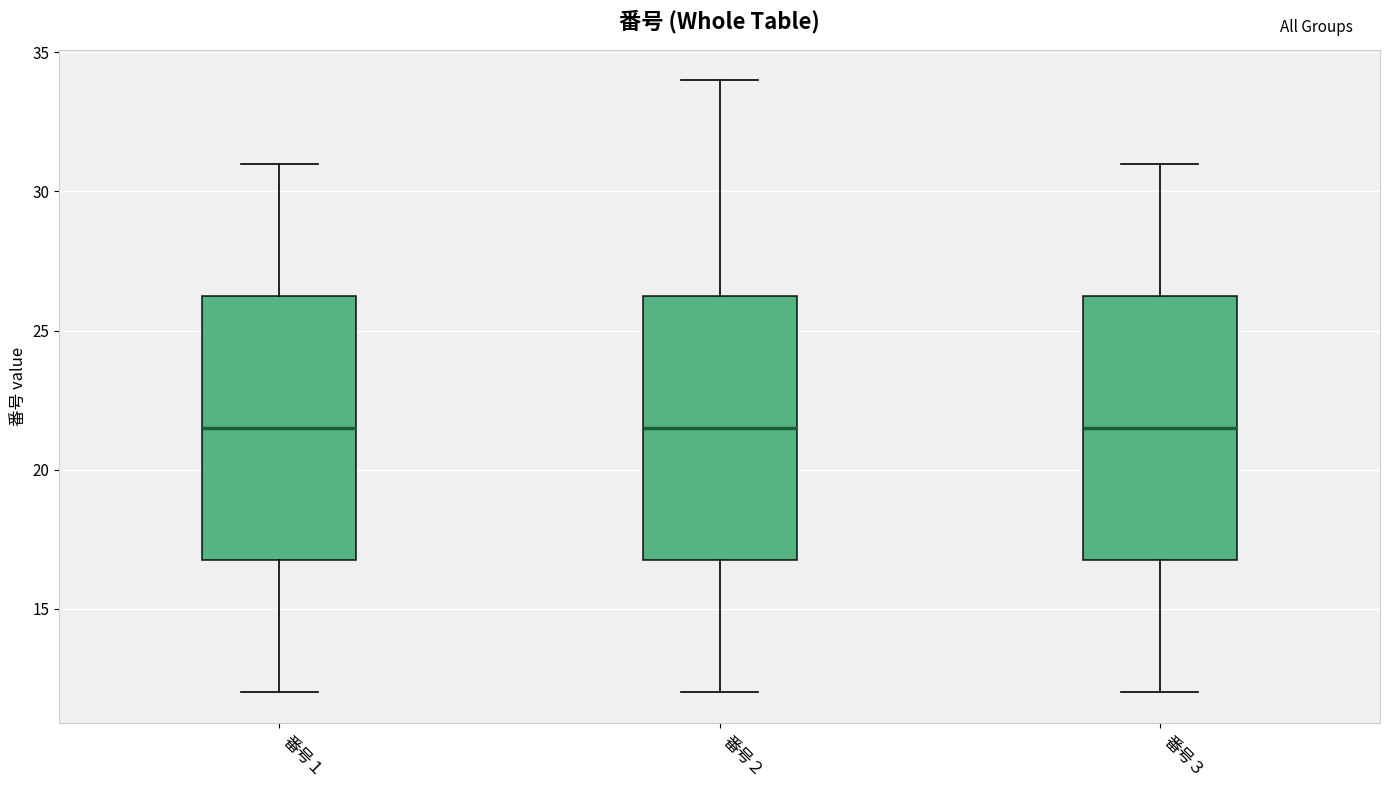

Reading left to right, read every box against the y-axis: the position of its median line, the range the box covers, and the ends of its whiskers. The values are not printed on the chart, so give them approximately, as read against the axis.

番号１: median 21.5, box 17.0 to 26.5, whiskers 12.0 to 31.0
番号２: median 21.5, box 17.0 to 26.5, whiskers 12.0 to 34.0
番号３: median 21.5, box 17.0 to 26.5, whiskers 12.0 to 31.0